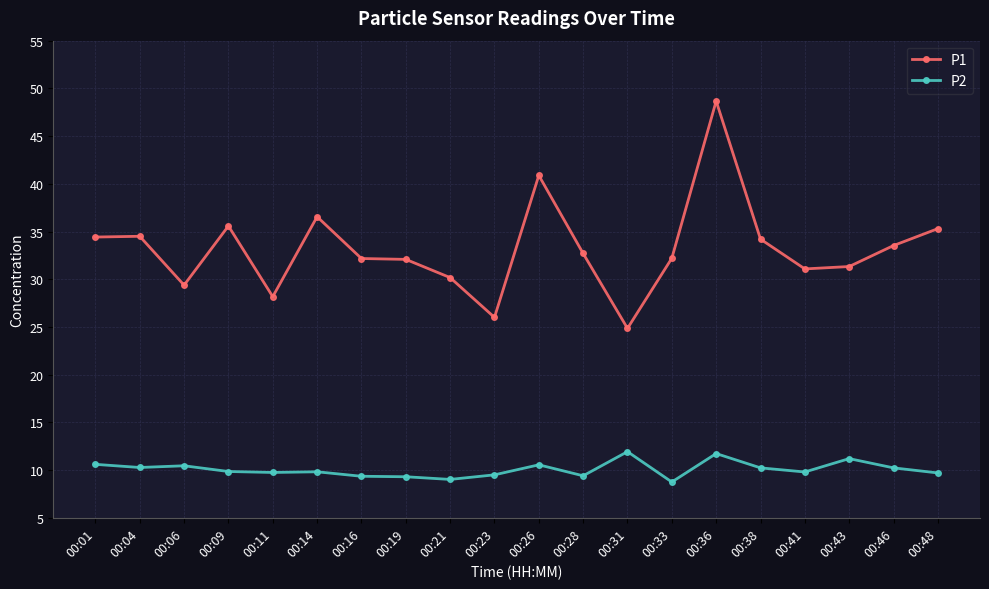

The value of P1 at 00:04 is 34.5. True or false?

True